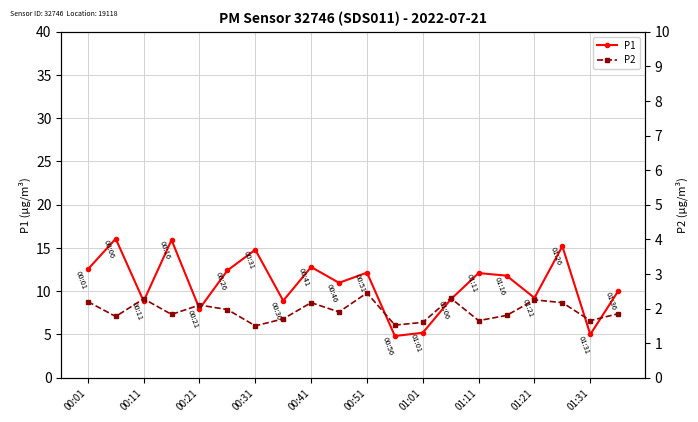

How many interior local valleys does the P1 series have?

7